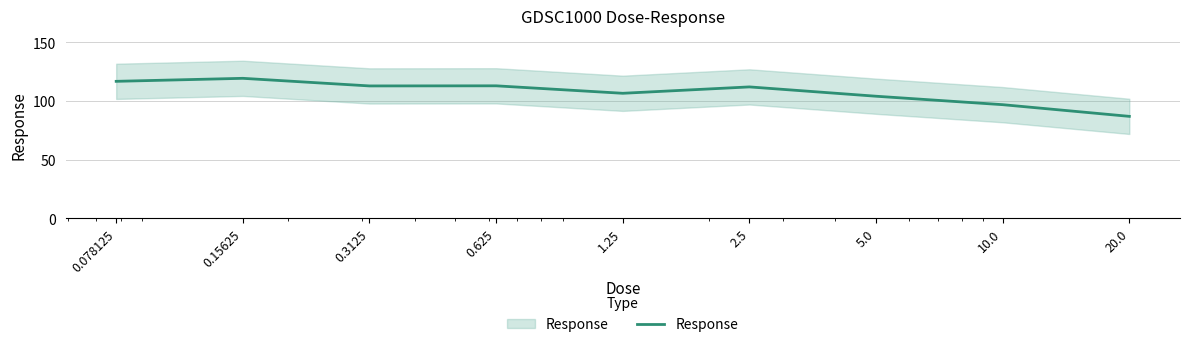

What is the average value?

107.4